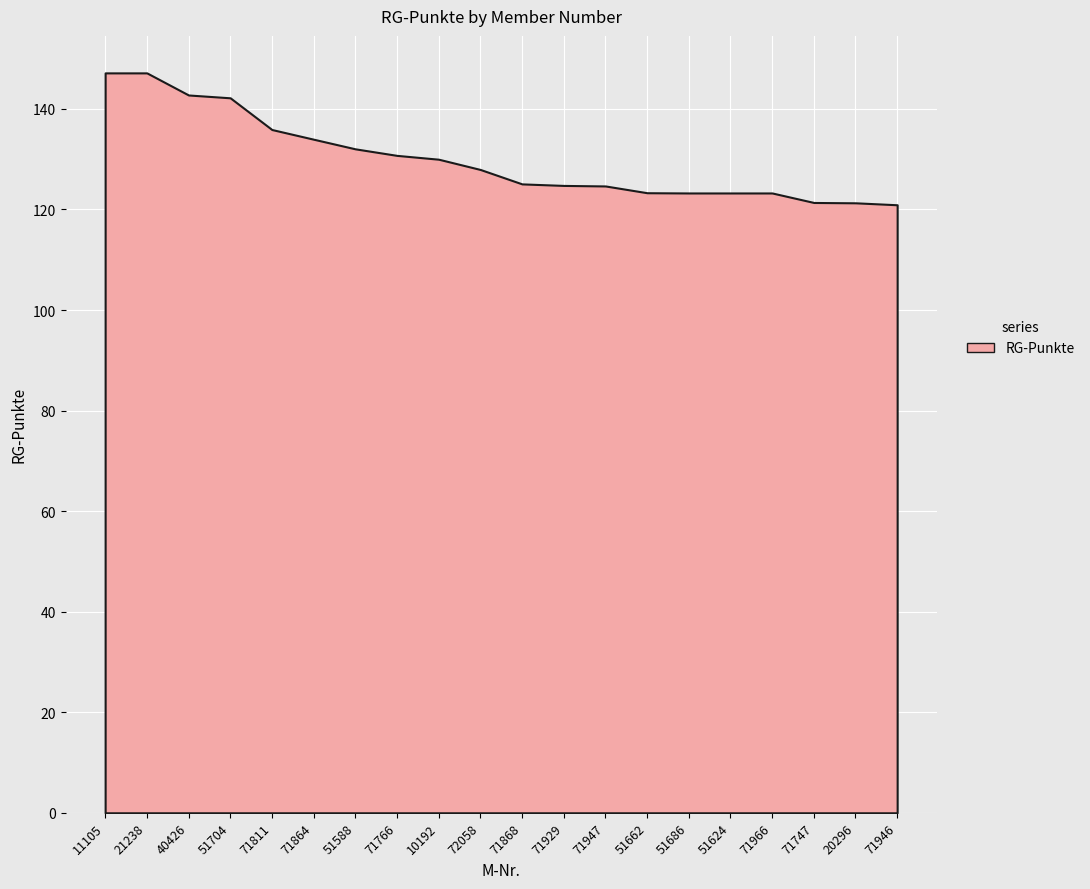

Reading right to left, what are all the values shown in this chart?

120.9	121.3	121.4	123.3	123.3	123.3	123.3	124.7	124.8	125.1	128.0	130.0	130.8	132.1	134.0	135.9	142.2	142.8	147.2	147.2